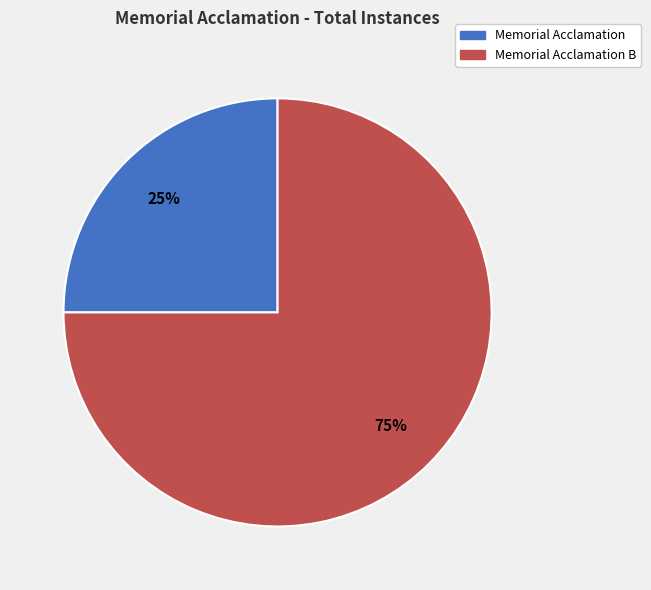

Combined, do Memorial Acclamation B and Memorial Acclamation account for over 50%?

Yes